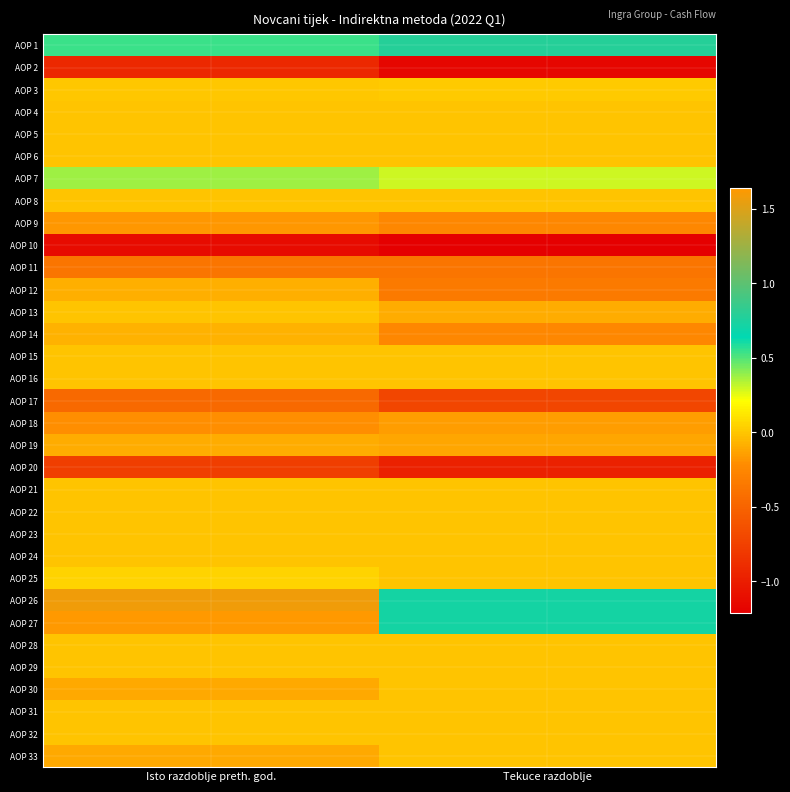

What is the difference between the highest and lowest values at Isto razdoblje preth. god.?

27643923